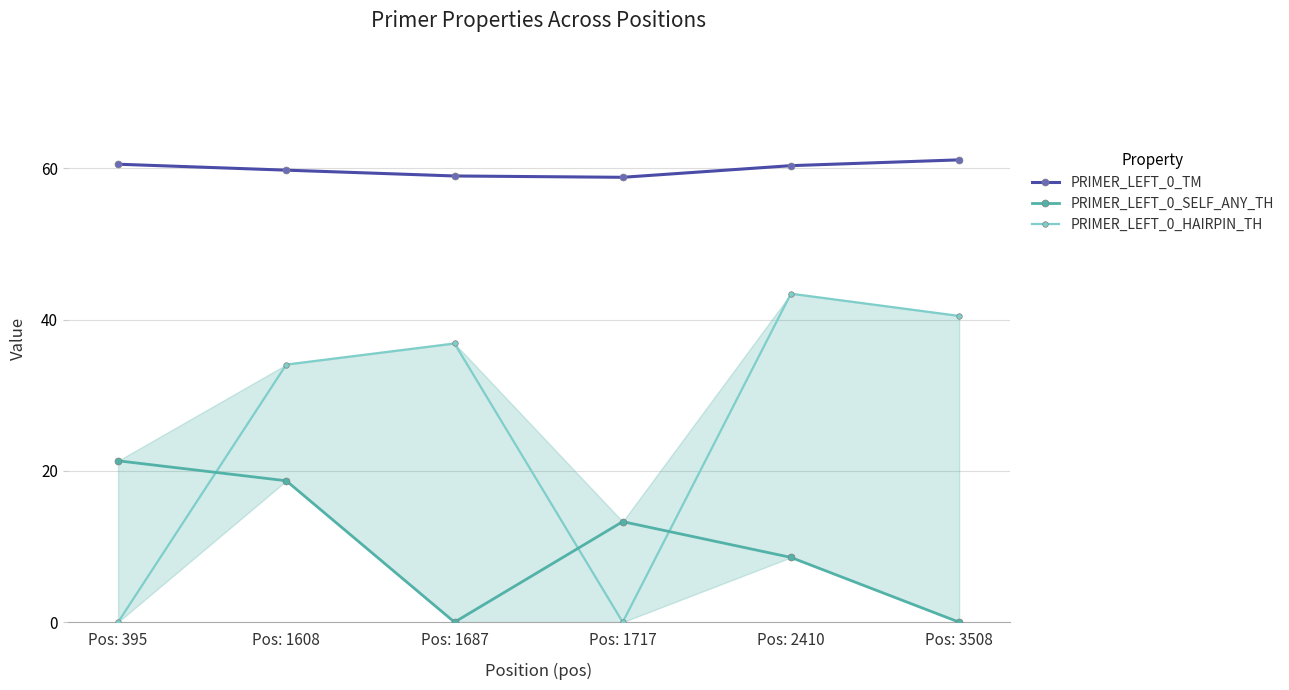

What is the total value across all series at Pos: 2410?

112.3